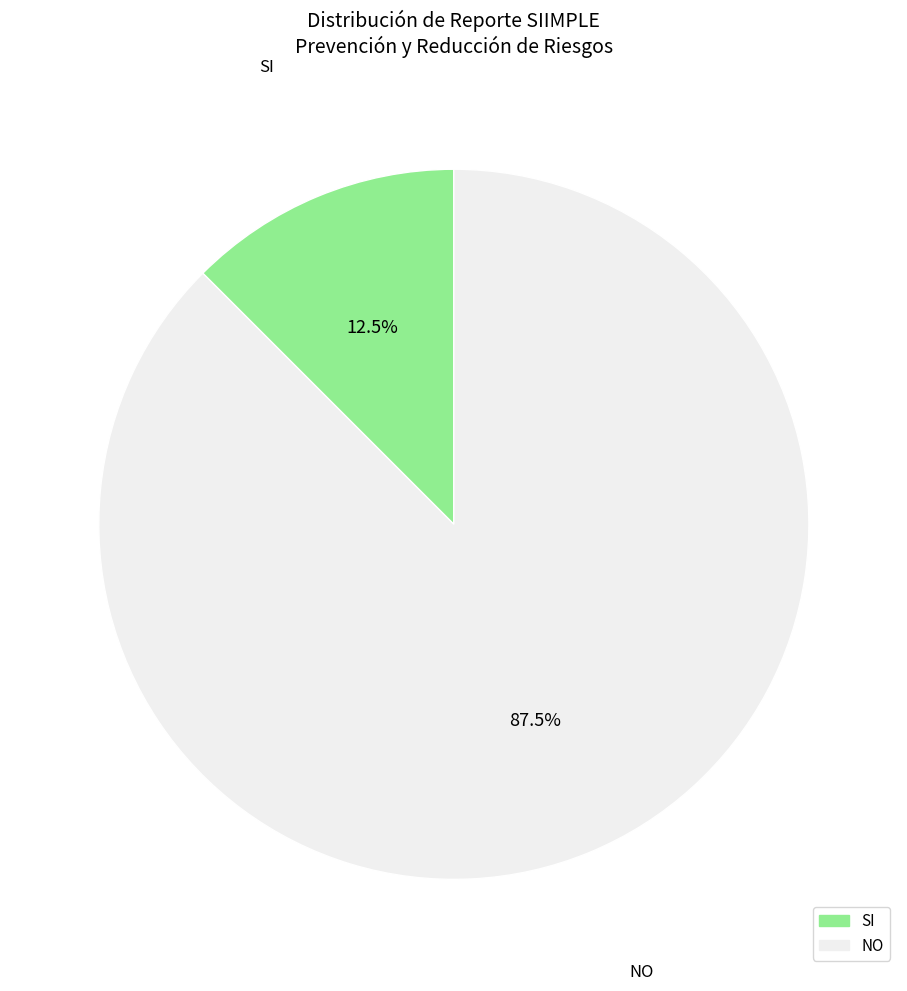

Do SI and NO together represent more than half of the pie?

Yes